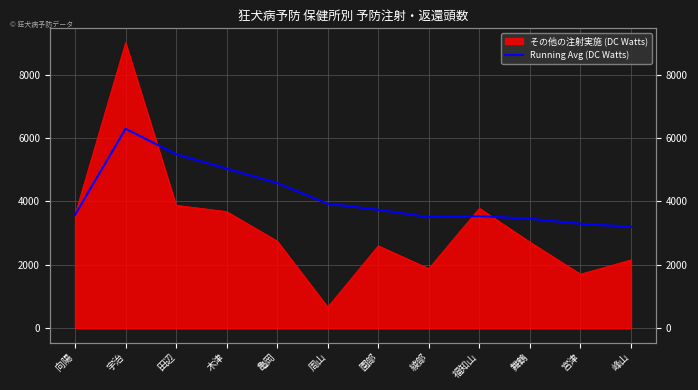

Reading left to right, list all the values displayed in this chart.

3576.0	6293.0	5488.7	5036.8	4579.4	3927.3	3737.7	3505.8	3536.9	3455.0	3296.0	3201.1